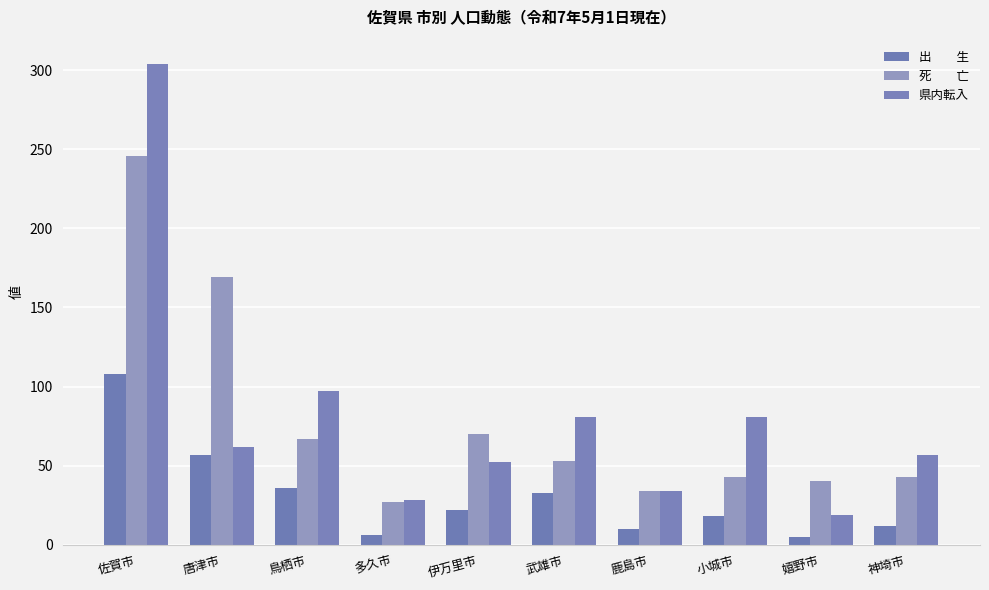

How many categories are shown in the chart?

10